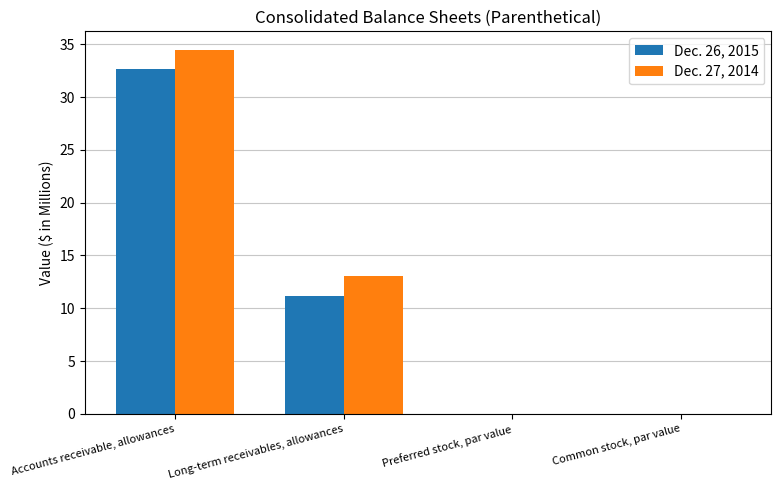

What is the sum of all Dec. 26, 2015 values?

43.9